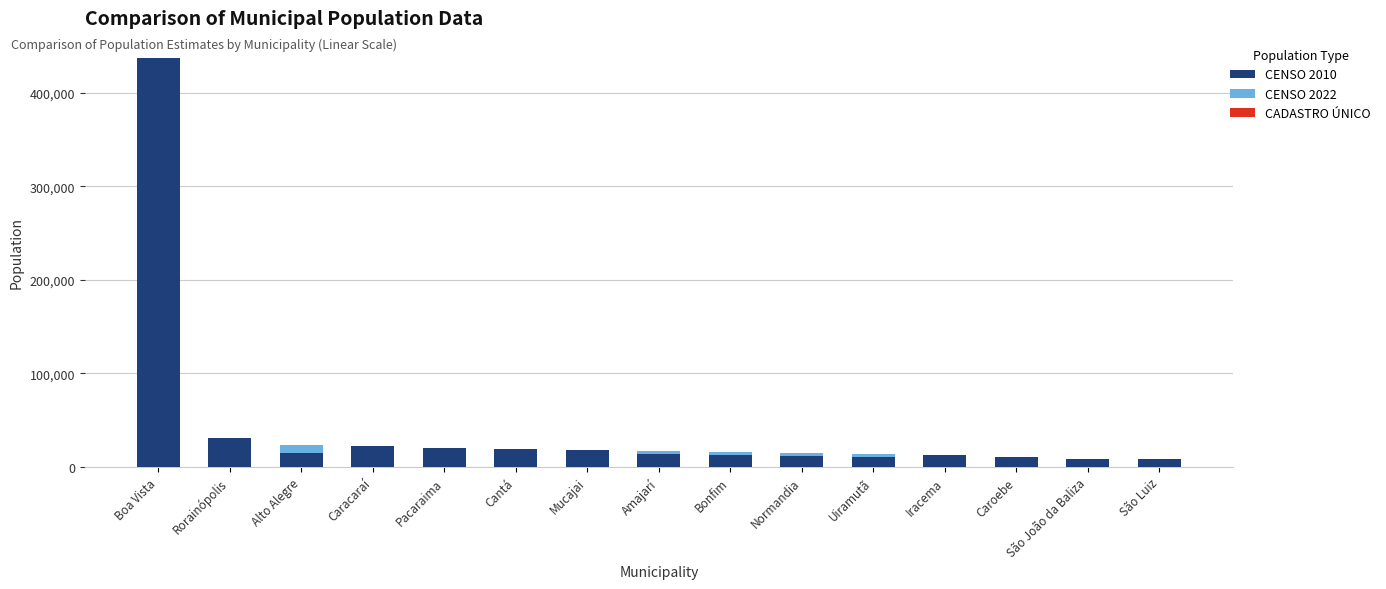

Where does the CADASTRO ÚNICO series first go above 12156?

Boa Vista